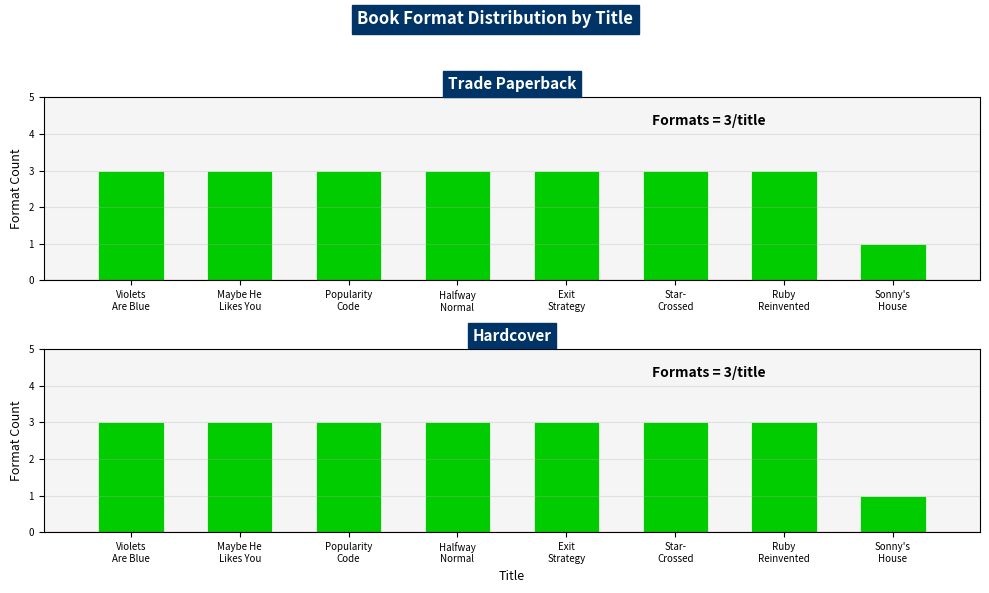

What is the approximate value of Hardcover at Violets
Are Blue?

3